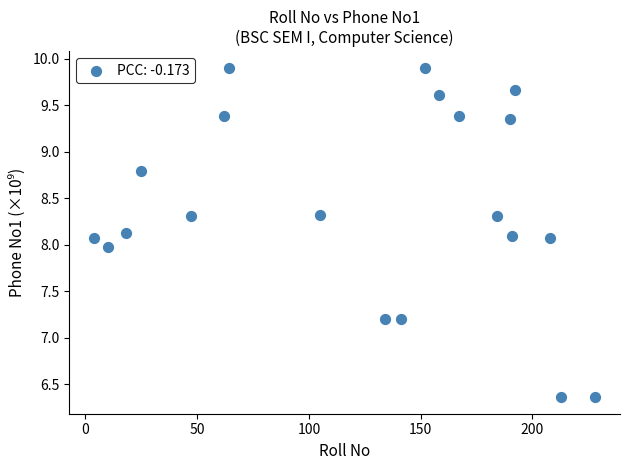

What is the range of X values (max minus min)?

224.0